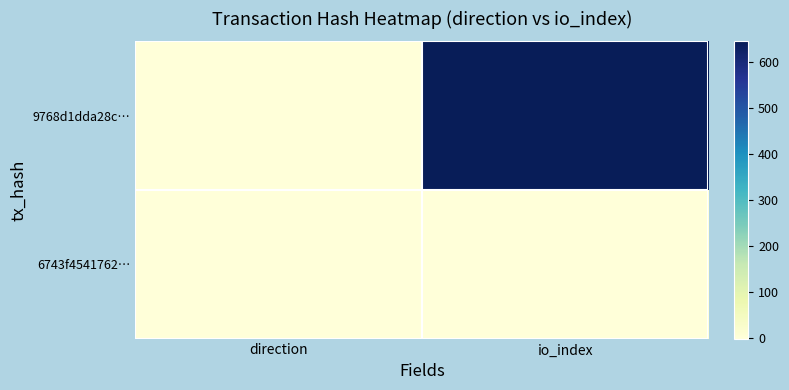

At how many categories does at least one series exceed 448?

1